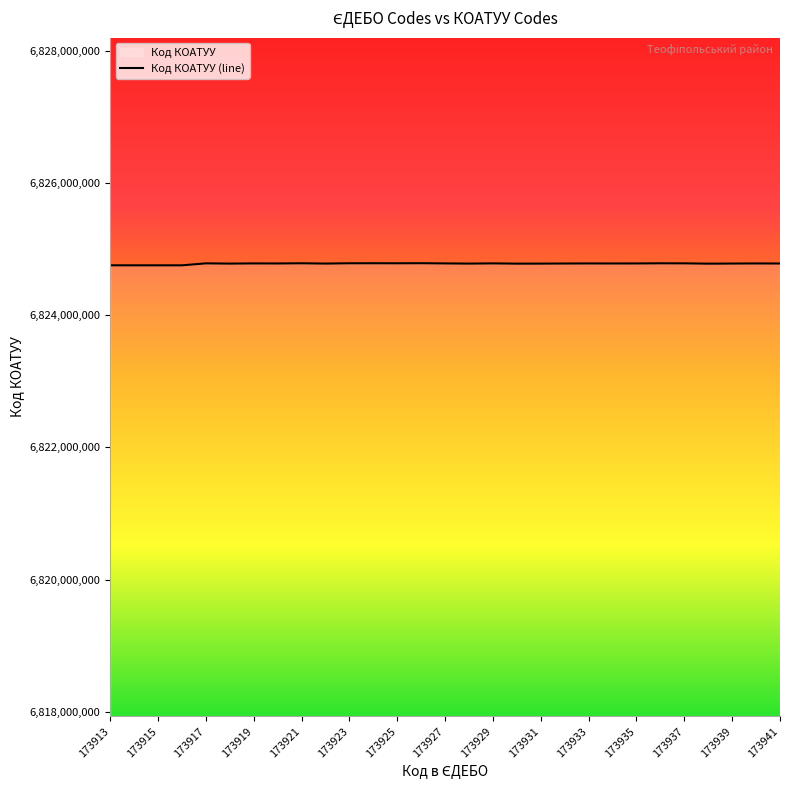

How many values are below 6824783201?

14